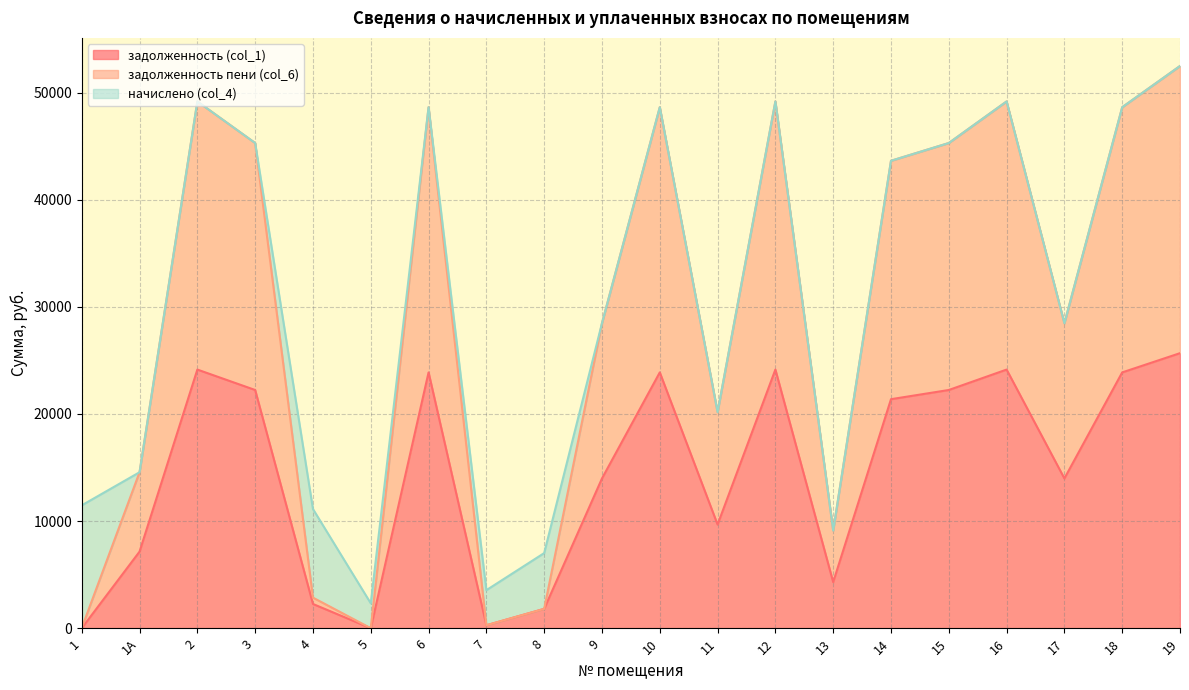

Which series has the largest total across all categories?

задолженность пени (col_6)